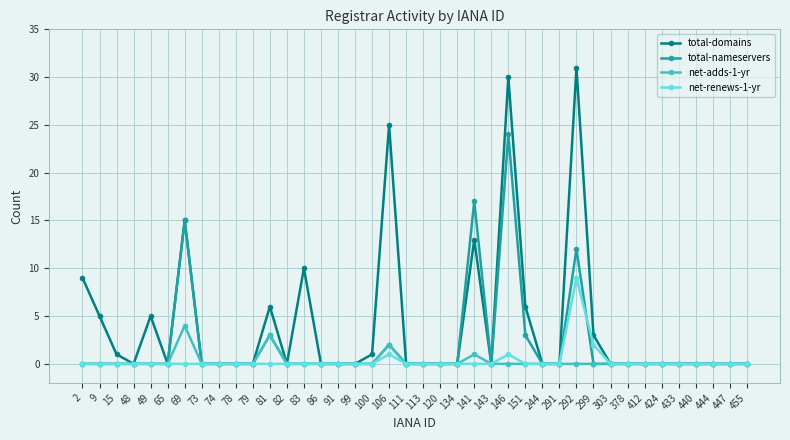

Reading left to right, transcribe all the data shown in this chart.

total-domains: 2=9	9=5	15=1	48=0	49=5	65=0	69=15	73=0	74=0	78=0	79=0	81=6	82=0	83=10	86=0	91=0	99=0	100=1	106=25	111=0	113=0	120=0	134=0	141=13	143=0	146=30	151=6	244=0	291=0	292=31	299=3	303=0	378=0	412=0	424=0	433=0	440=0	444=0	447=0	455=0
total-nameservers: 2=0	9=0	15=0	48=0	49=0	65=0	69=15	73=0	74=0	78=0	79=0	81=3	82=0	83=0	86=0	91=0	99=0	100=0	106=2	111=0	113=0	120=0	134=0	141=17	143=0	146=24	151=3	244=0	291=0	292=12	299=0	303=0	378=0	412=0	424=0	433=0	440=0	444=0	447=0	455=0
net-adds-1-yr: 2=0	9=0	15=0	48=0	49=0	65=0	69=4	73=0	74=0	78=0	79=0	81=3	82=0	83=0	86=0	91=0	99=0	100=0	106=2	111=0	113=0	120=0	134=0	141=1	143=0	146=0	151=0	244=0	291=0	292=0	299=0	303=0	378=0	412=0	424=0	433=0	440=0	444=0	447=0	455=0
net-renews-1-yr: 2=0	9=0	15=0	48=0	49=0	65=0	69=0	73=0	74=0	78=0	79=0	81=0	82=0	83=0	86=0	91=0	99=0	100=0	106=1	111=0	113=0	120=0	134=0	141=0	143=0	146=1	151=0	244=0	291=0	292=9	299=2	303=0	378=0	412=0	424=0	433=0	440=0	444=0	447=0	455=0